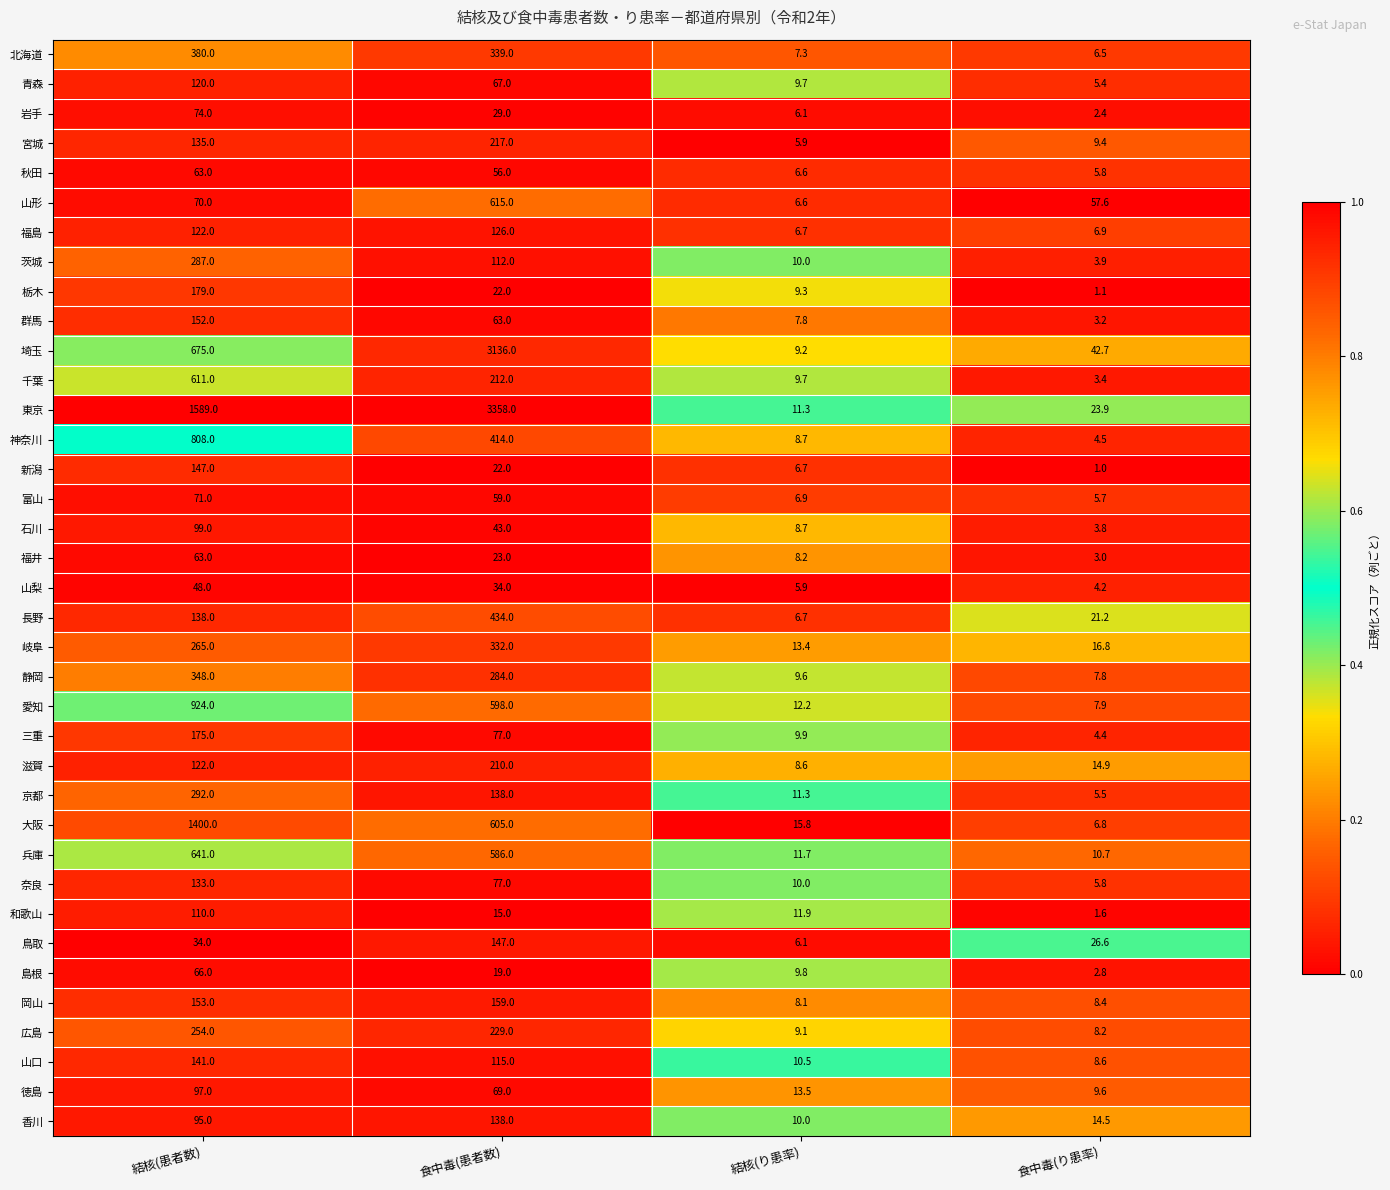

Which series changed the most between 結核(患者数) and 食中毒(患者数)?

埼玉